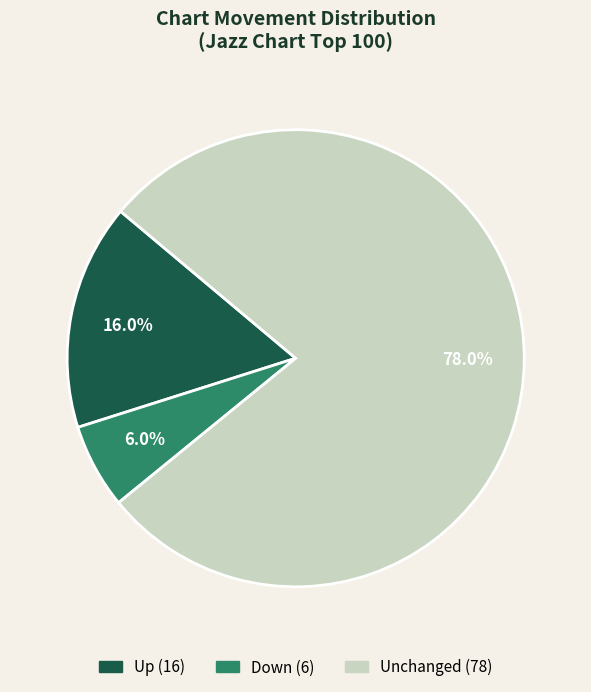

Does any single category account for the majority?

Yes